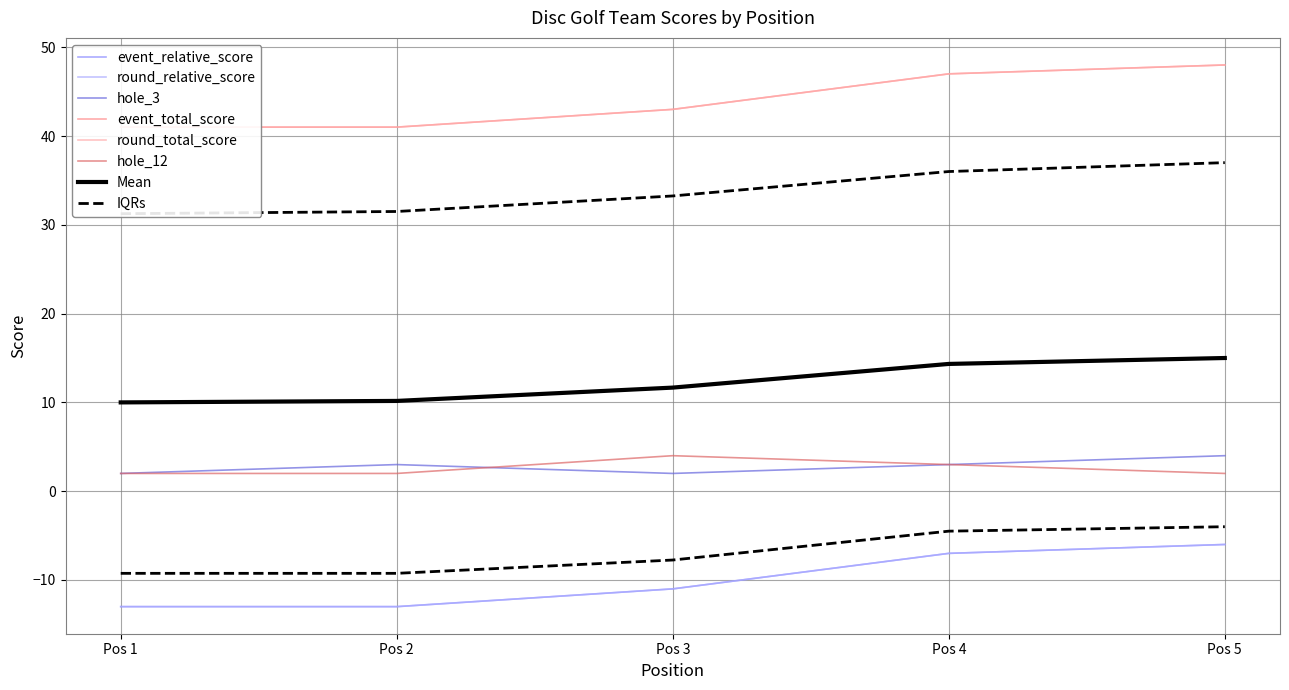

What is the value of the hole_3 point at the 3rd from the left?

2